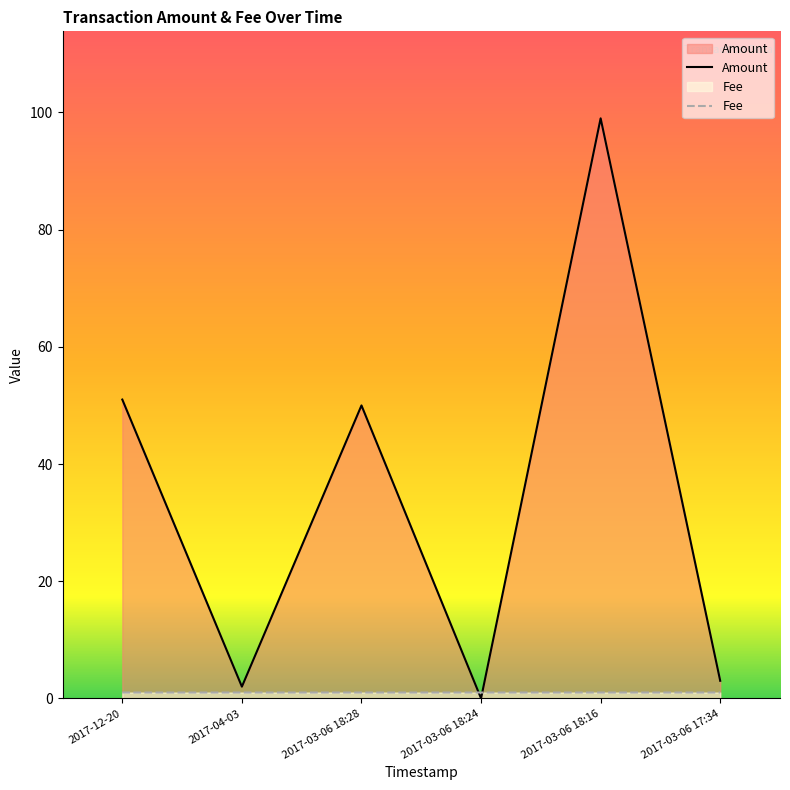

What is the label of the 2nd point from the right?

2017-03-06 18:16